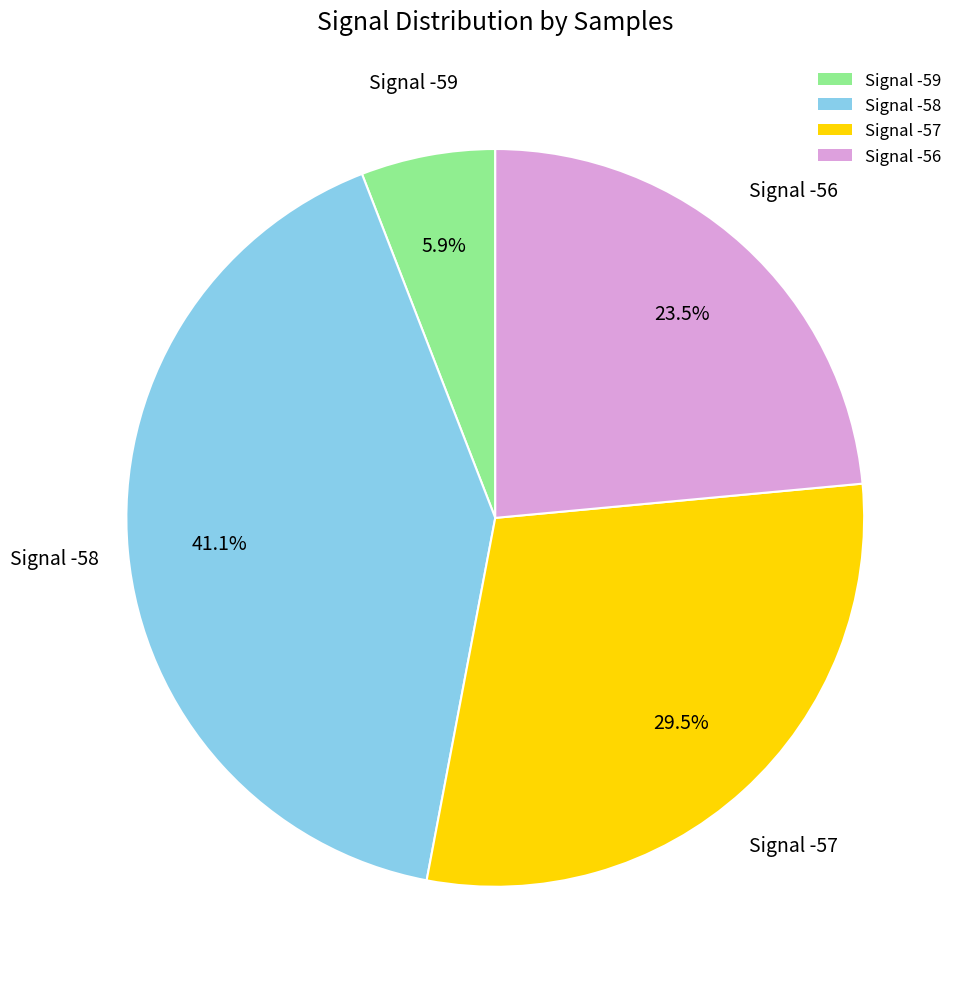

Is there a majority slice in this chart?

No